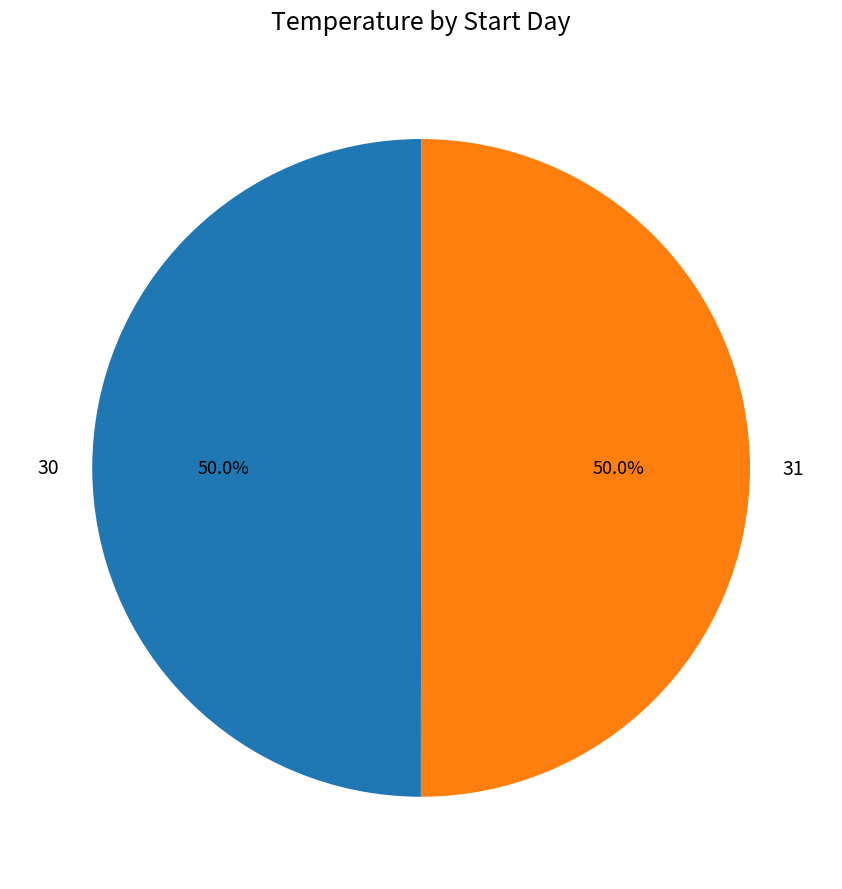

To the nearest percent, what is the average slice percentage?

50%